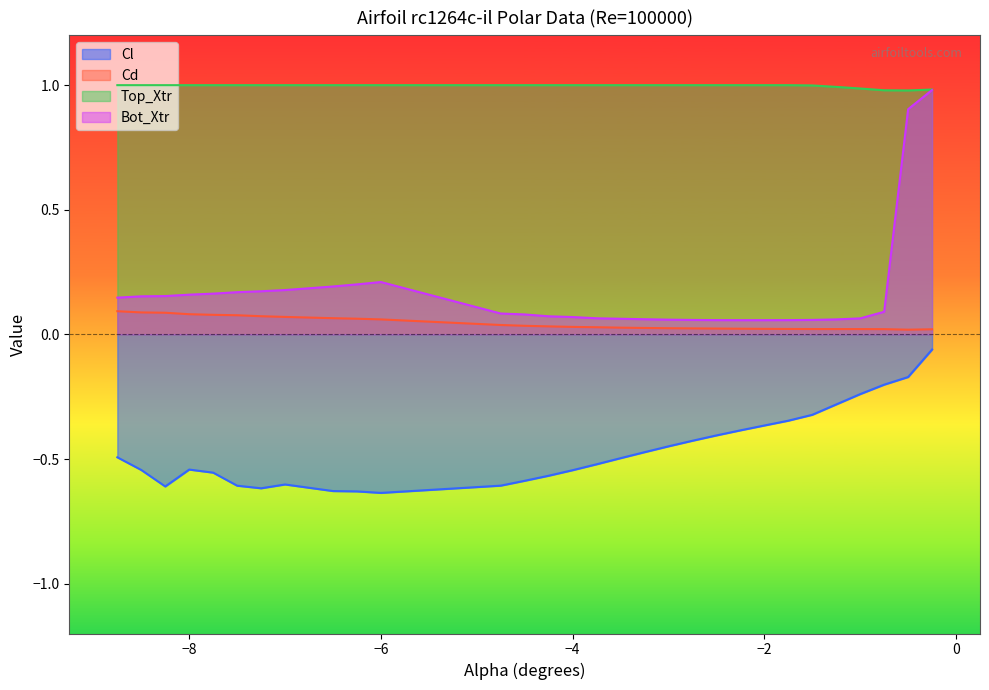

True or false: Top_Xtr has more than 1 points higher than both neighbors.

False